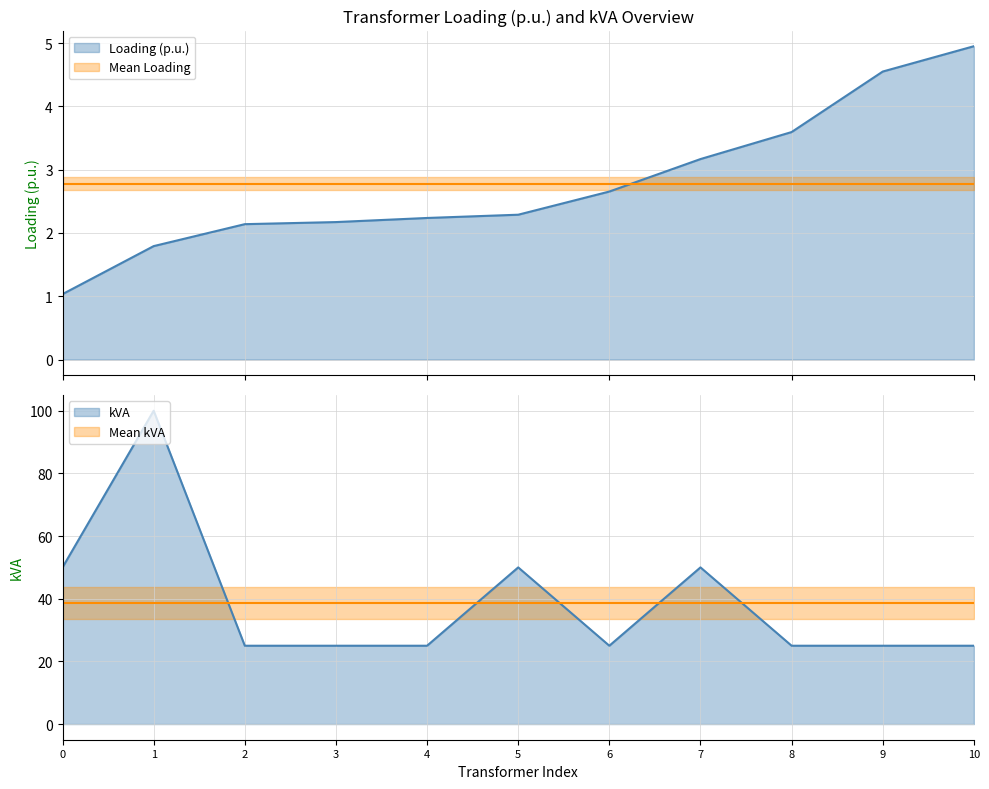

What is the difference between the maximum and minimum values in the Loading (p.u.) series?

3.9